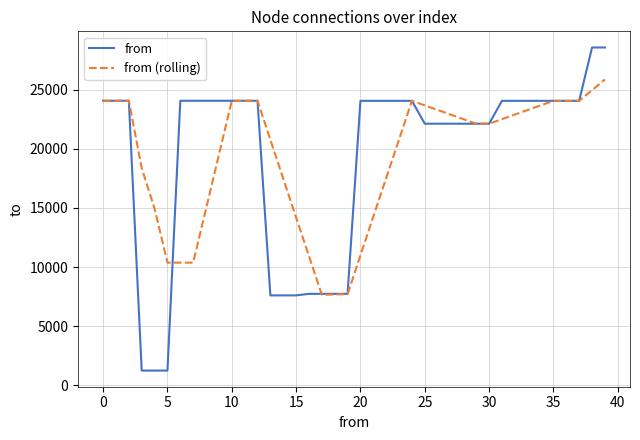

List the series in order of their peak value, lowest first.

from (rolling), from